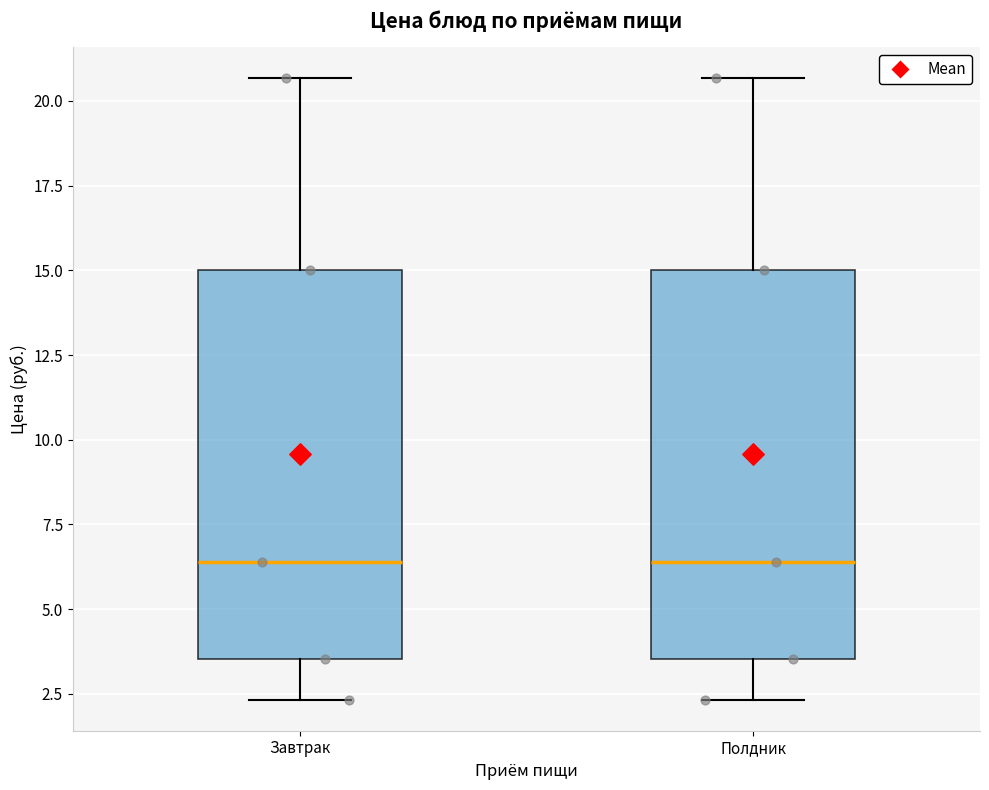

Where is the lower edge of the box for Завтрак on the y-axis? The values are not printed on the chart, so give them approximately, as read against the axis.

3.5